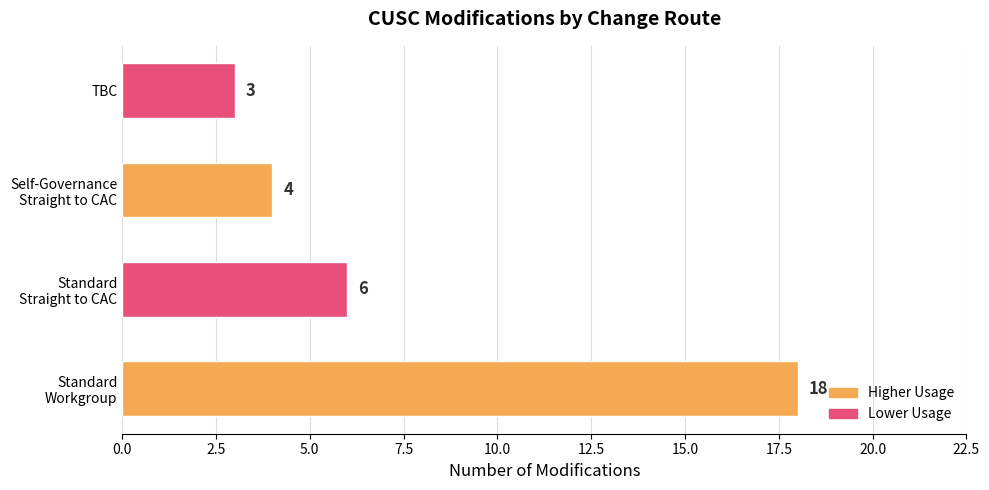

Is it true that the value at TBC is 2?

False